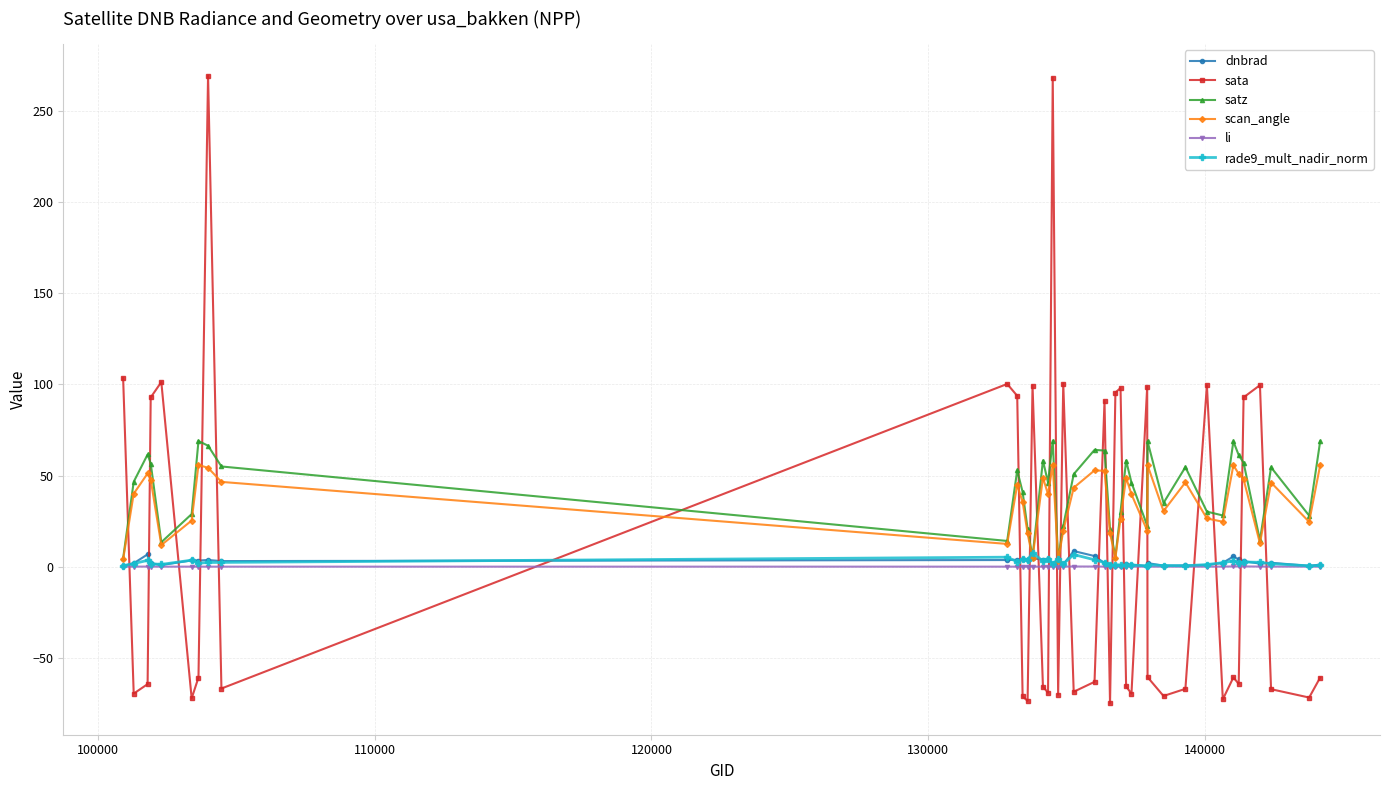

What is the highest value of the satz series?

69.1